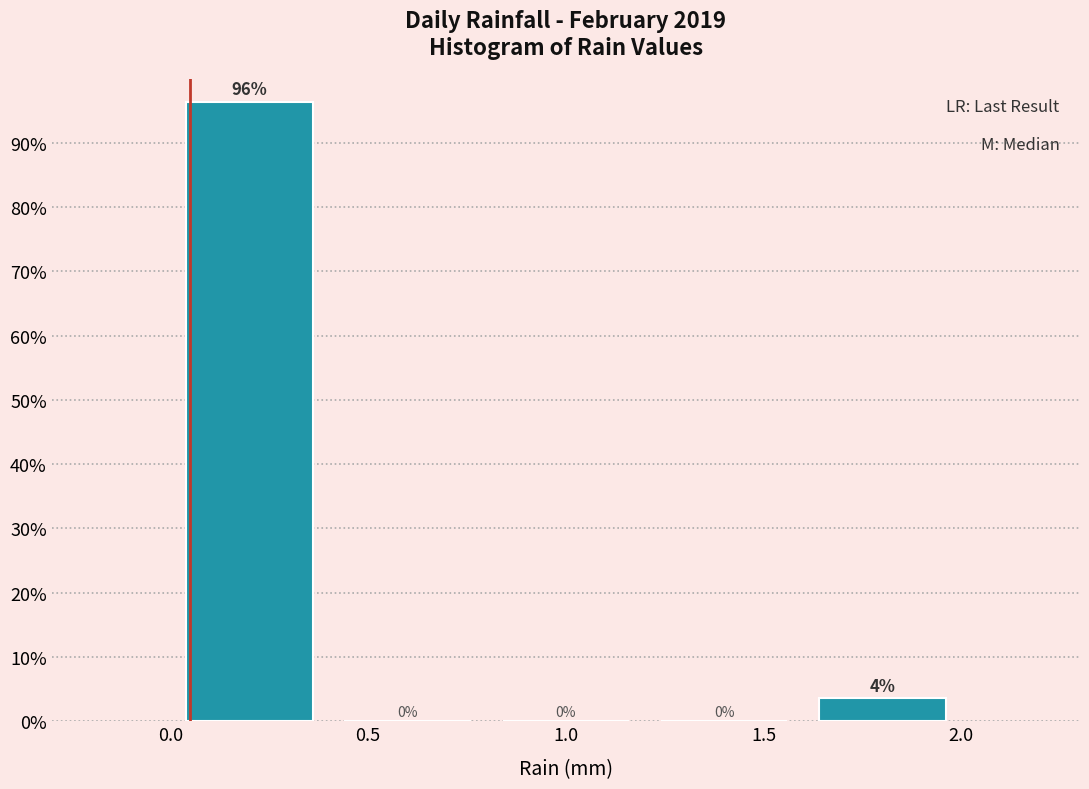

Over which range of the x-axis is the bar tallest?

0.0 to 0.4